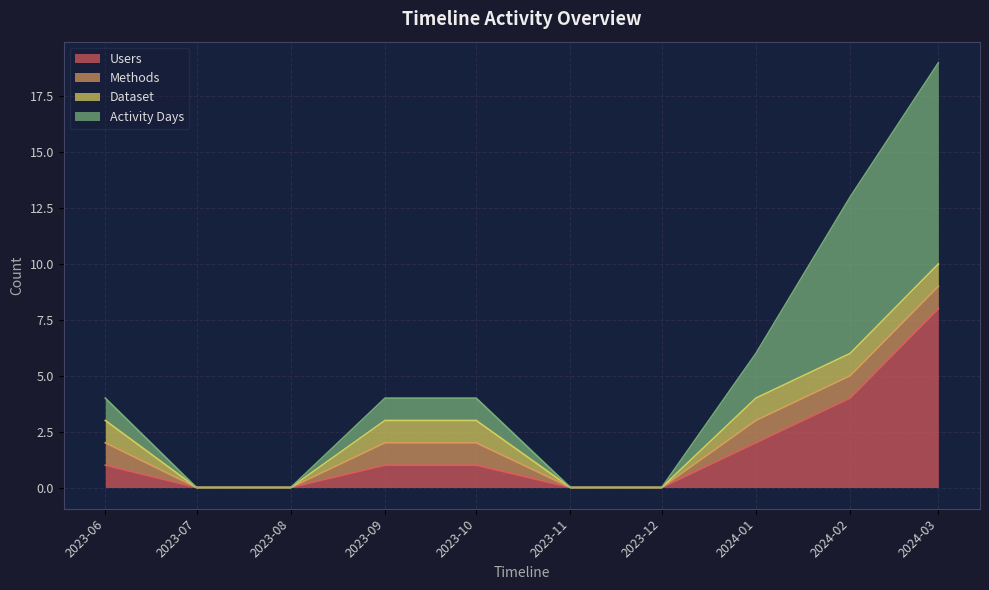

How many lines are shown in the chart?

4